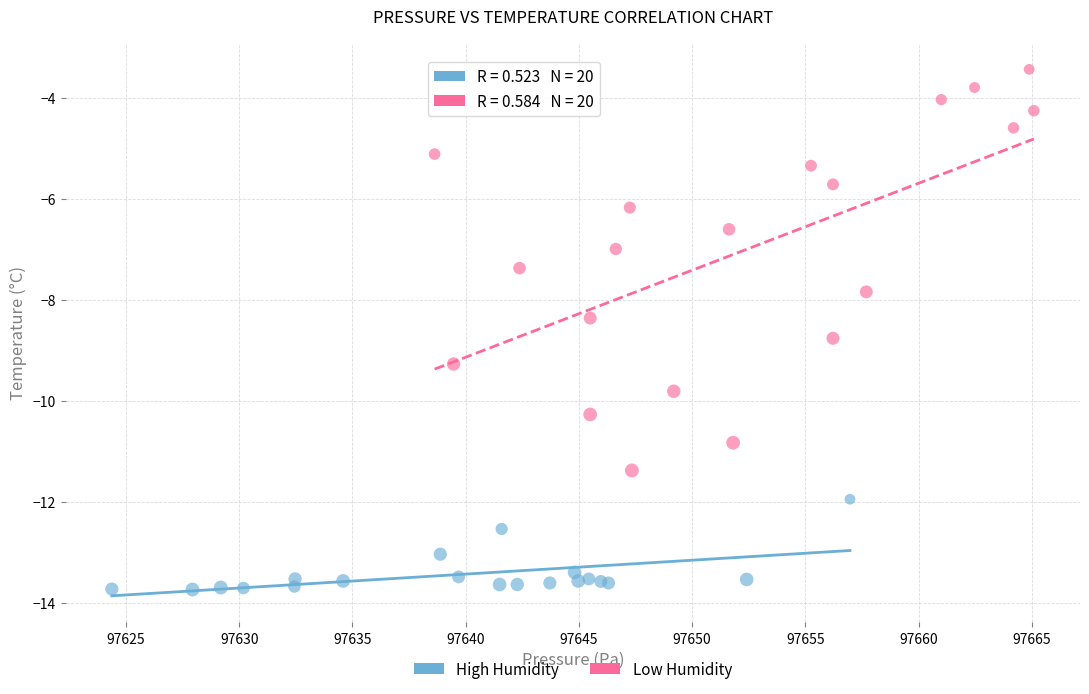

Which series has the largest Y range (max minus min)?

Low Humidity